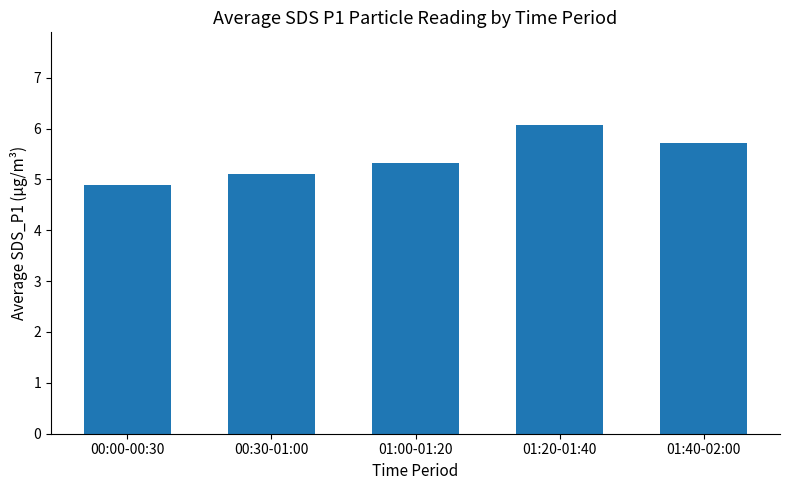

Is it true that the value at 00:00-00:30 is 4.9?

True